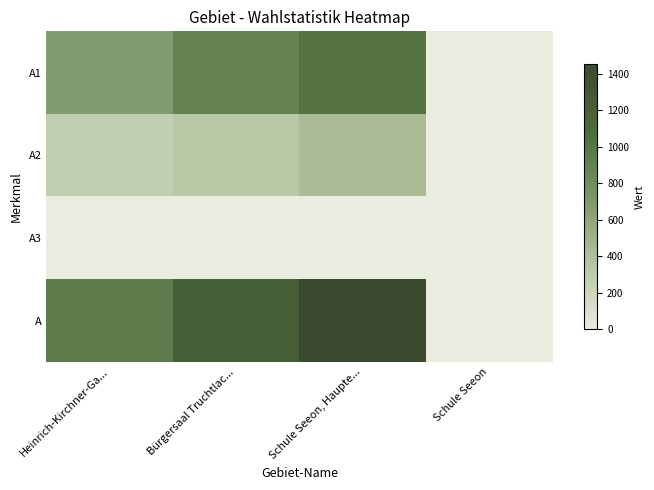

At how many categories does at least one series exceed 335?

3